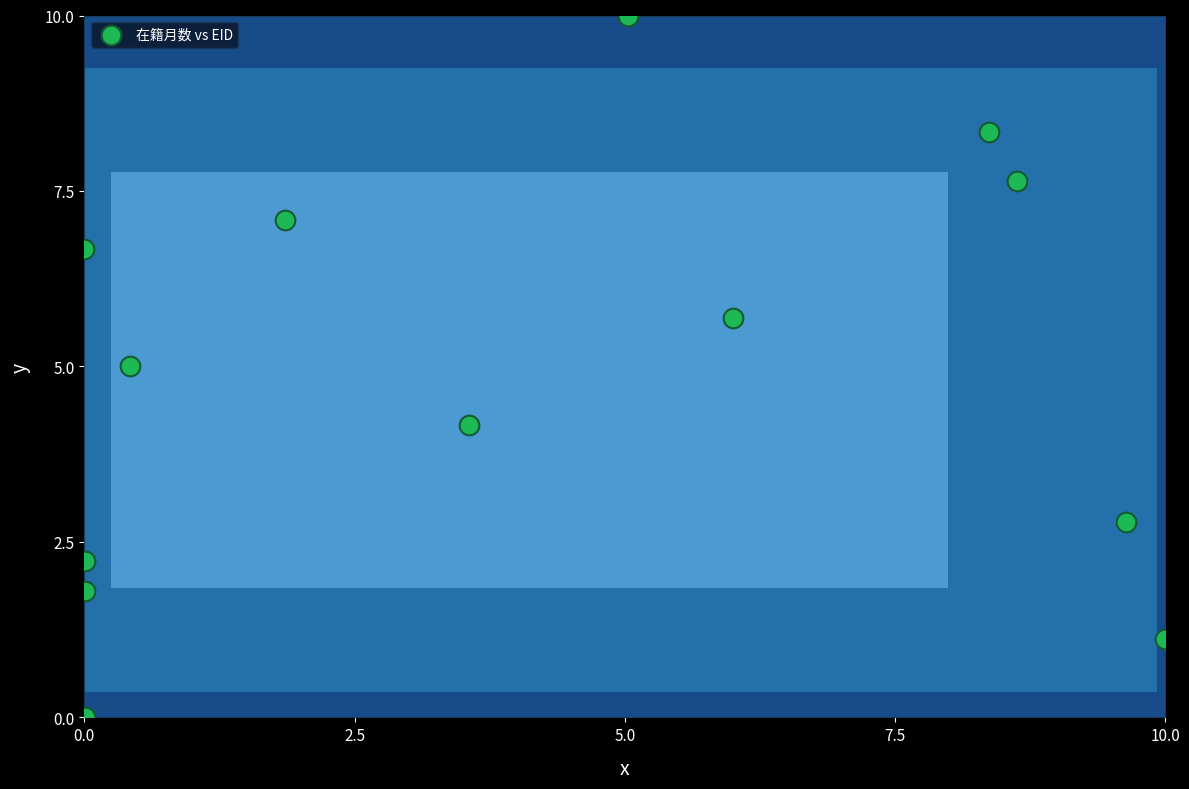

What is the range of Y values (max minus min)?

10.0